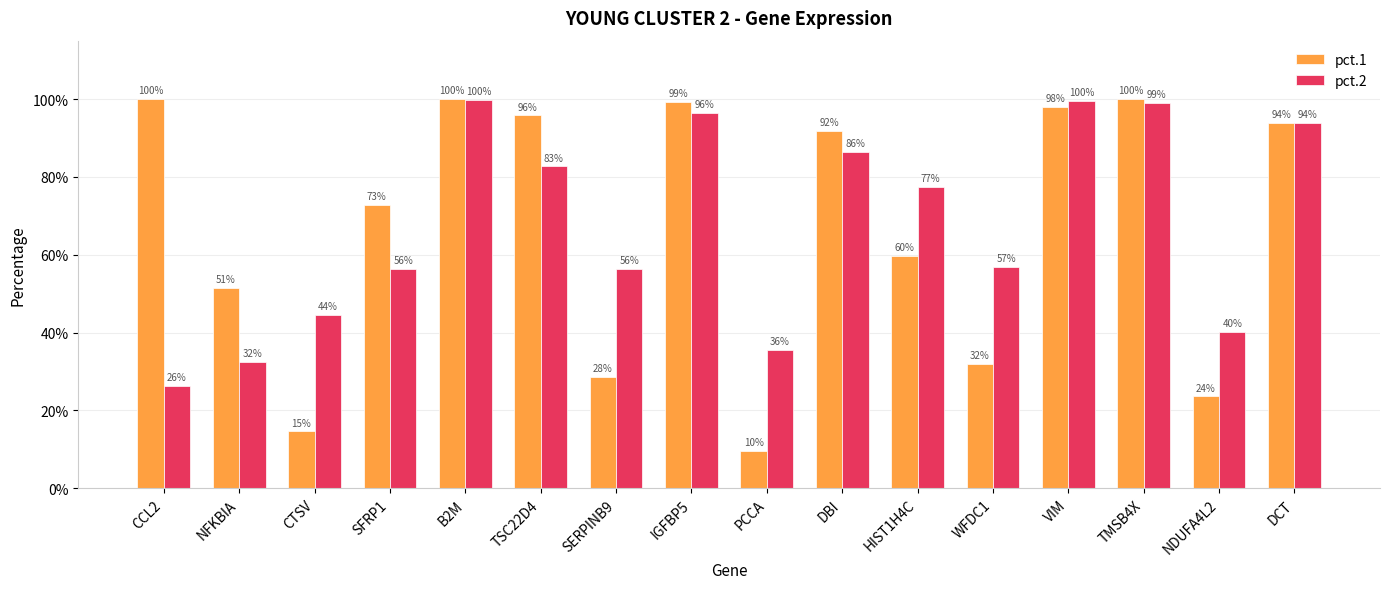

What are all the series names shown in the legend?

pct.1, pct.2